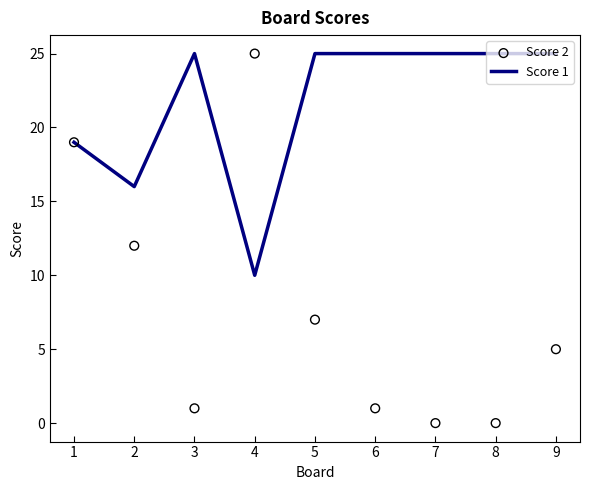

At how many categories does at least one series exceed 11?

9